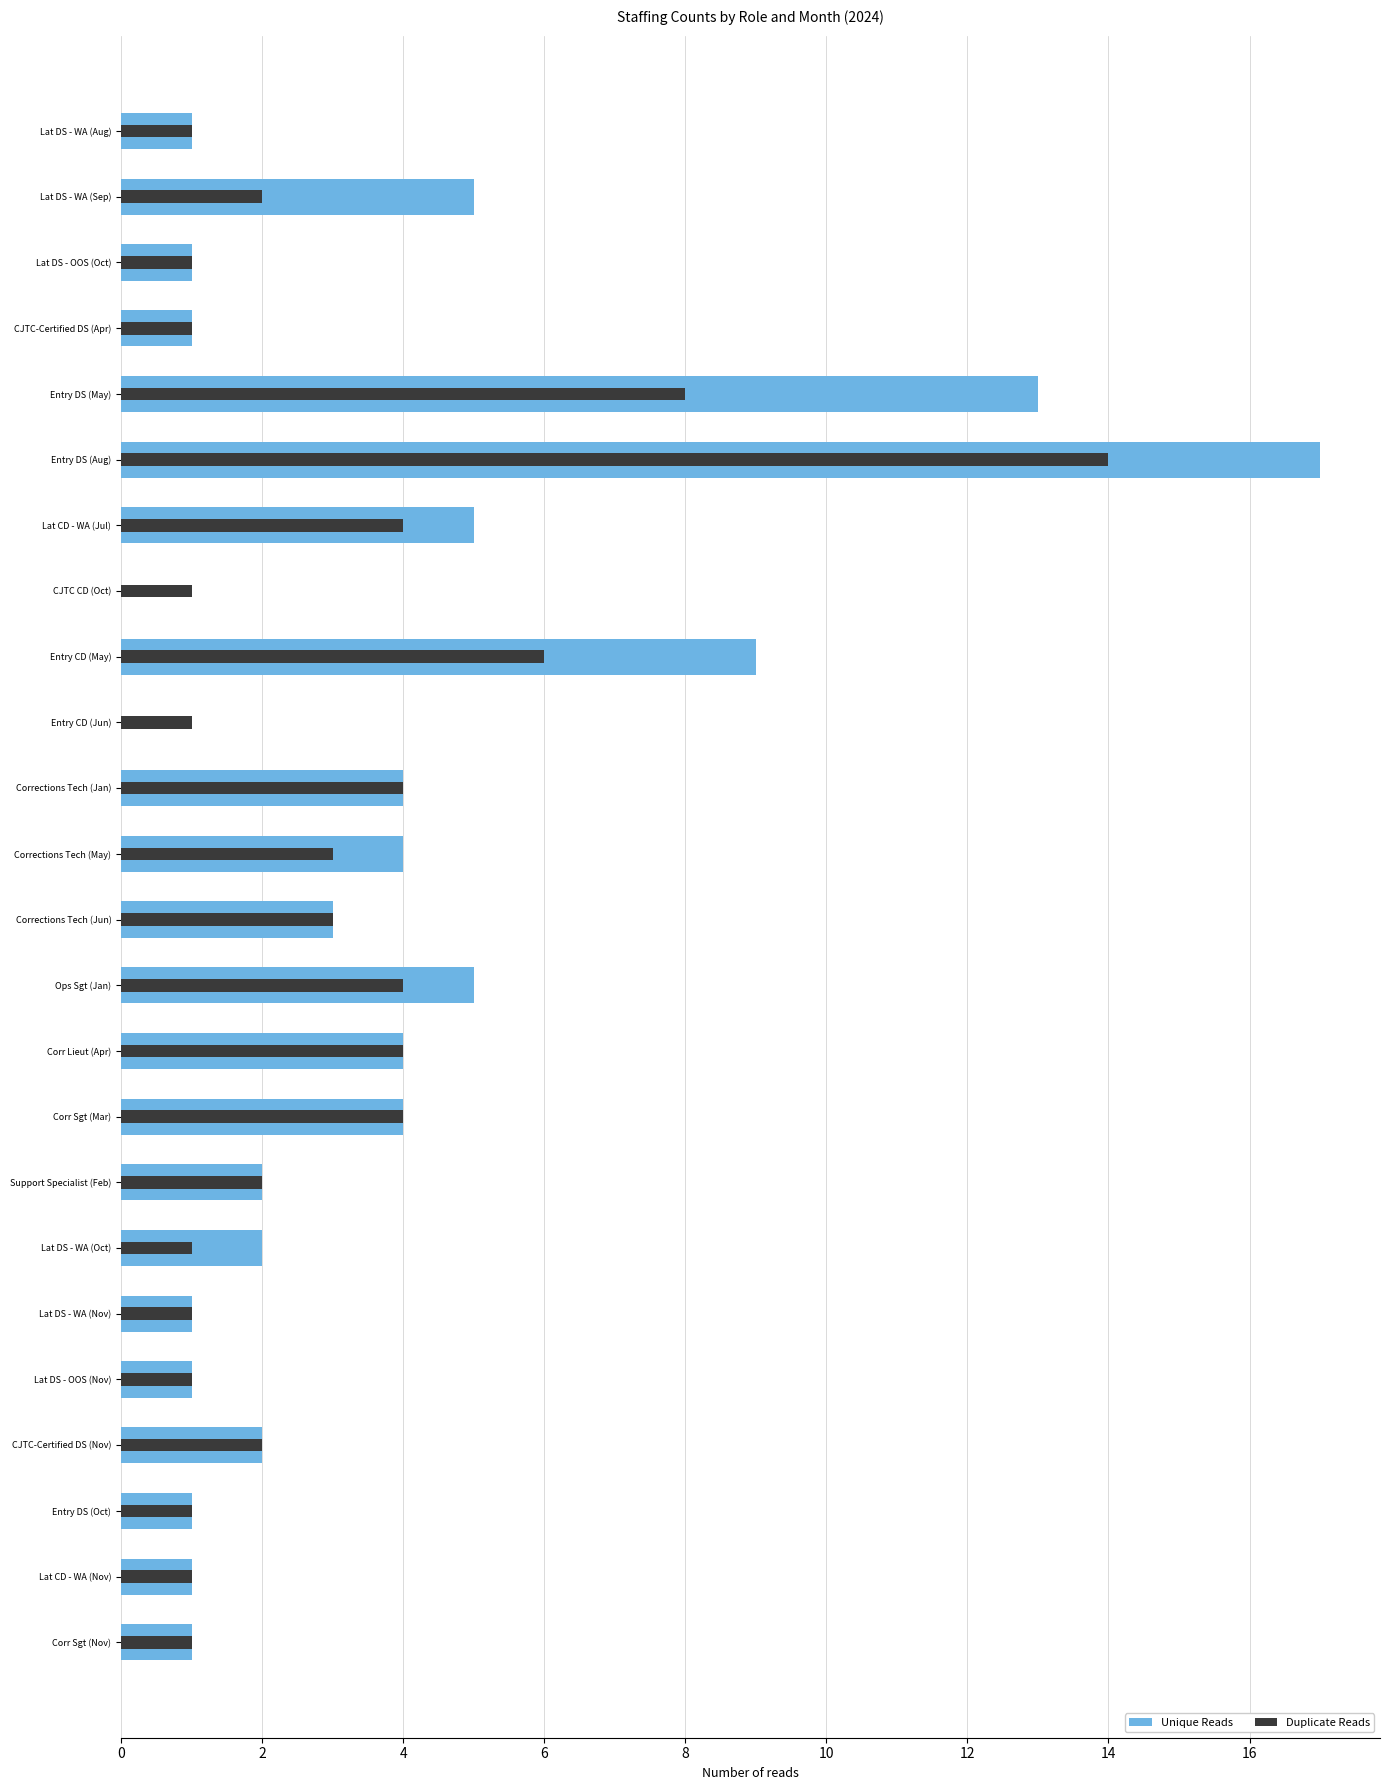

What is the difference between the second highest and second lowest values in the Duplicate Reads series?

7